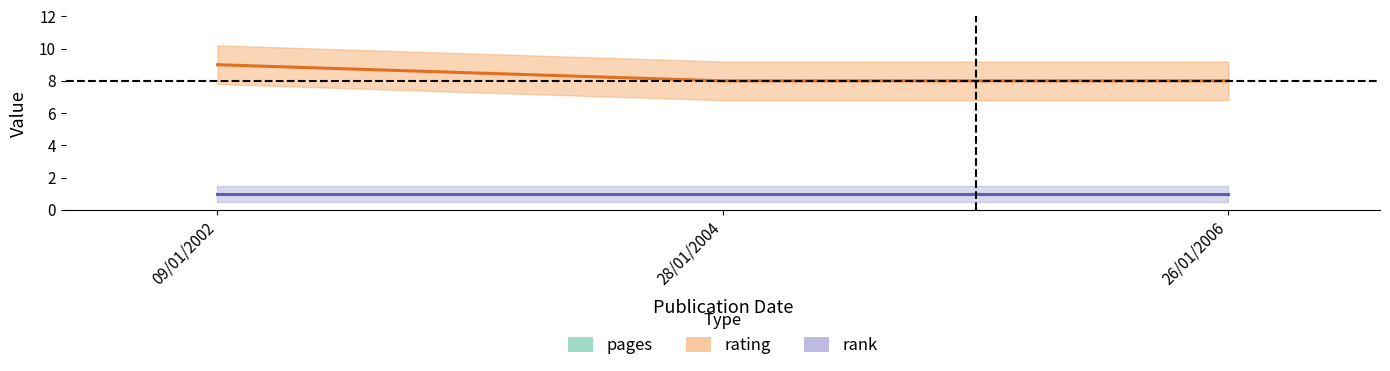

What is the smallest value displayed?

1